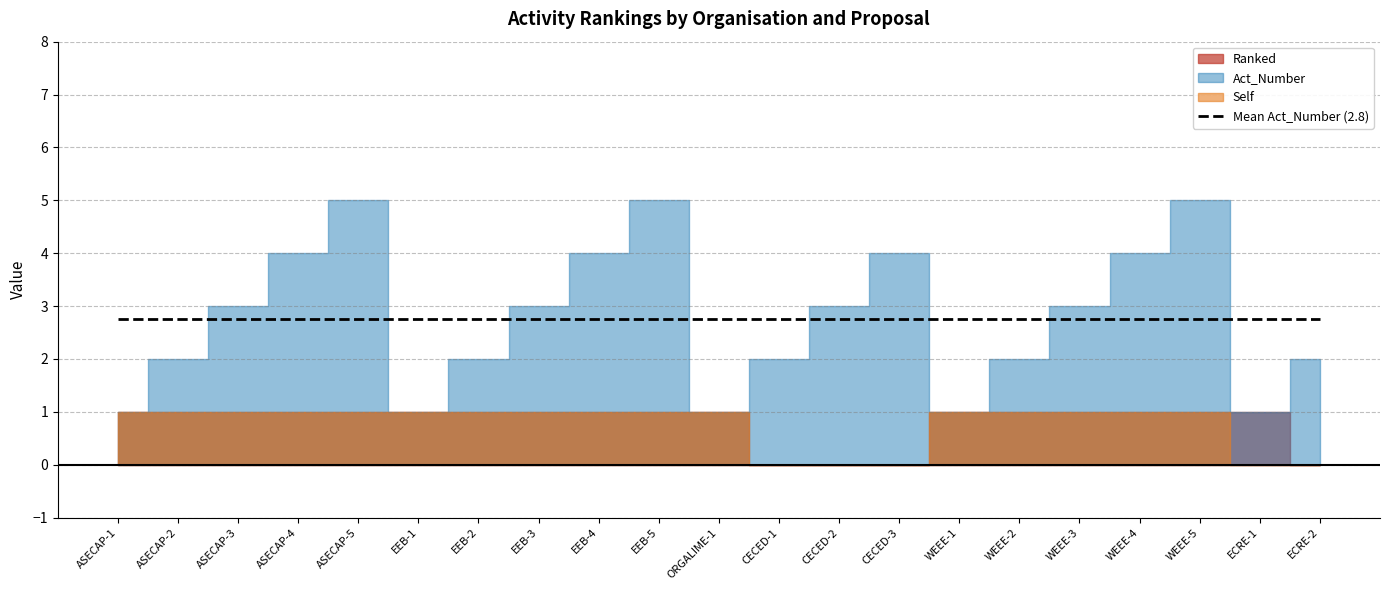

What is the difference between the maximum and minimum values in the Act_Number series?

4